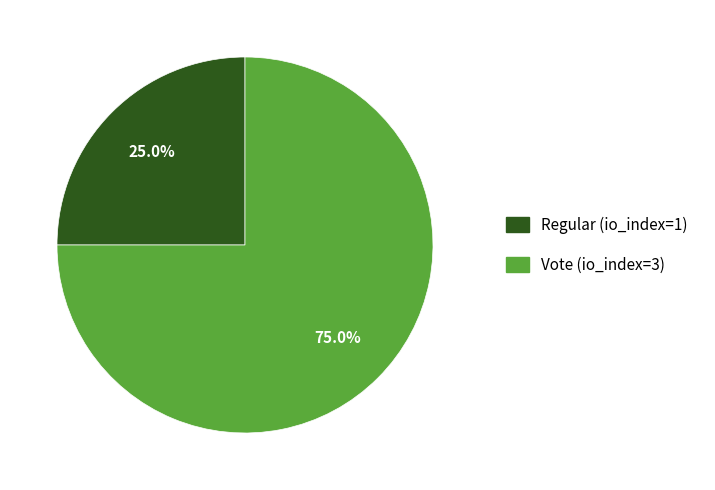

Is Vote (io_index=3) the majority of the pie?

Yes